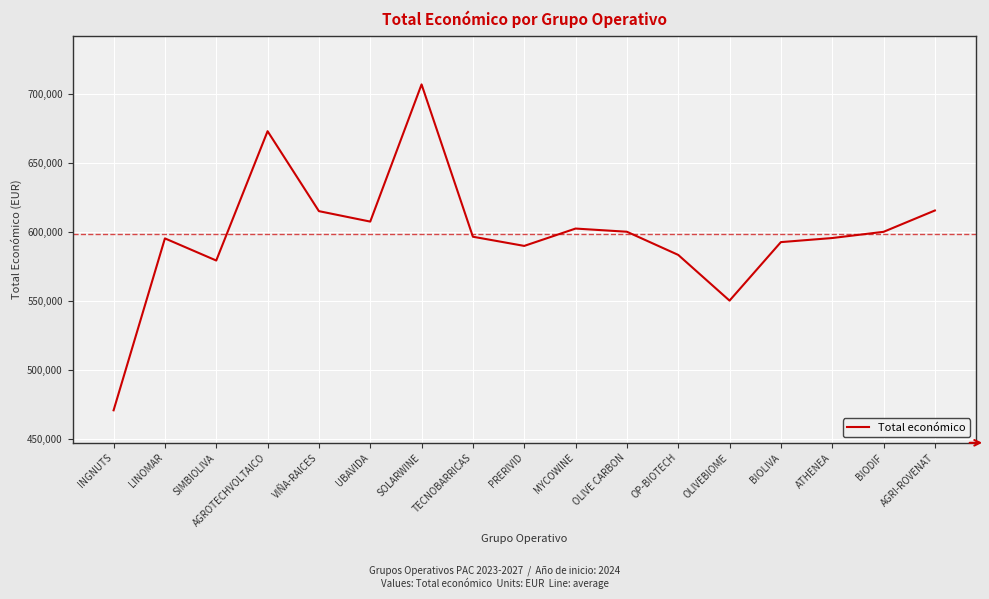

What is the sum of all values?

10171702.4